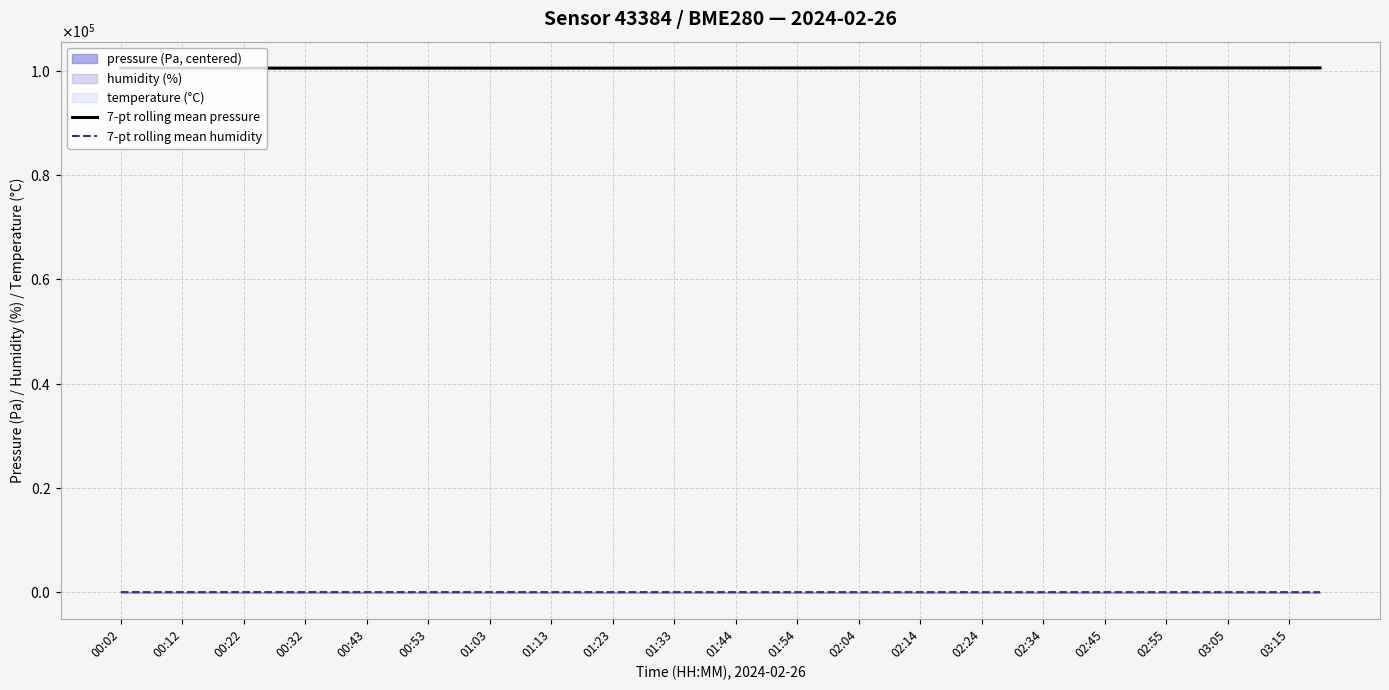

Is the value of 7-pt rolling mean pressure at 02:04 greater than the value of 7-pt rolling mean humidity at 21?

Yes